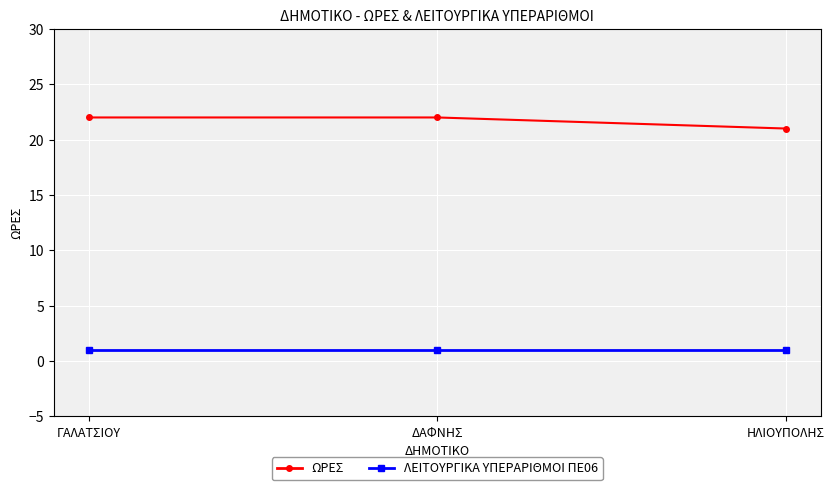

Is the value of ΛΕΙΤΟΥΡΓΙΚΑ ΥΠΕΡΑΡΙΘΜΟΙ ΠΕ06 at ΗΛΙΟΥΠΟΛΗΣ greater than the value of ΩΡΕΣ at ΗΛΙΟΥΠΟΛΗΣ?

No